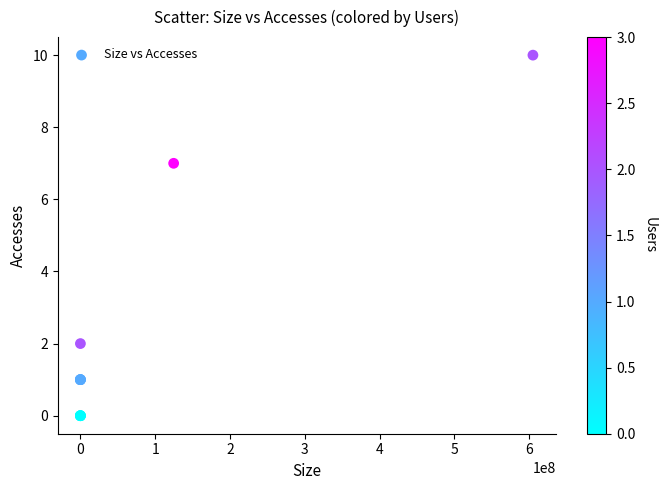

What Y value in the scatter plot is closest to 5?

7